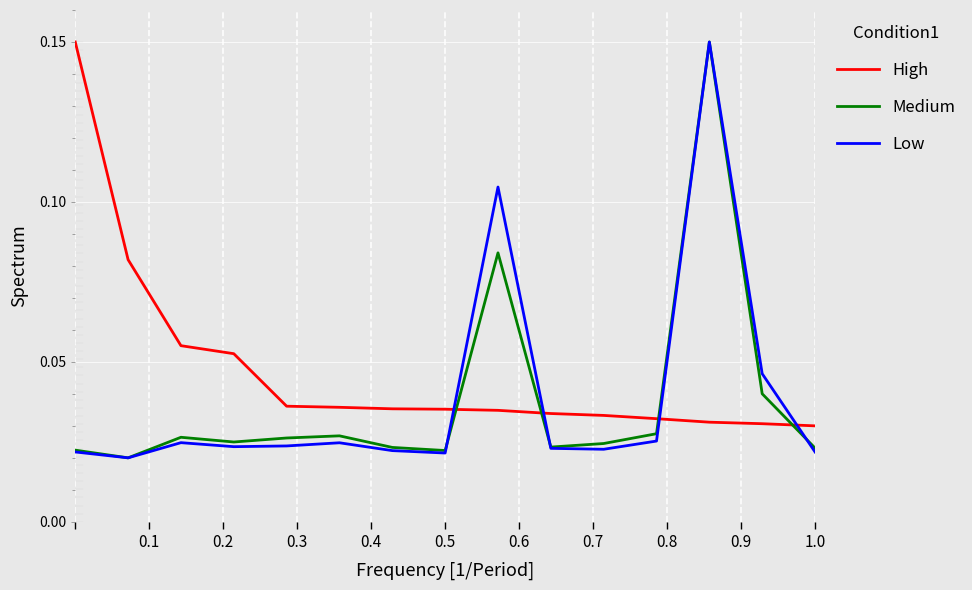

After their last crossing, which series has the higher values: High or Medium?

High